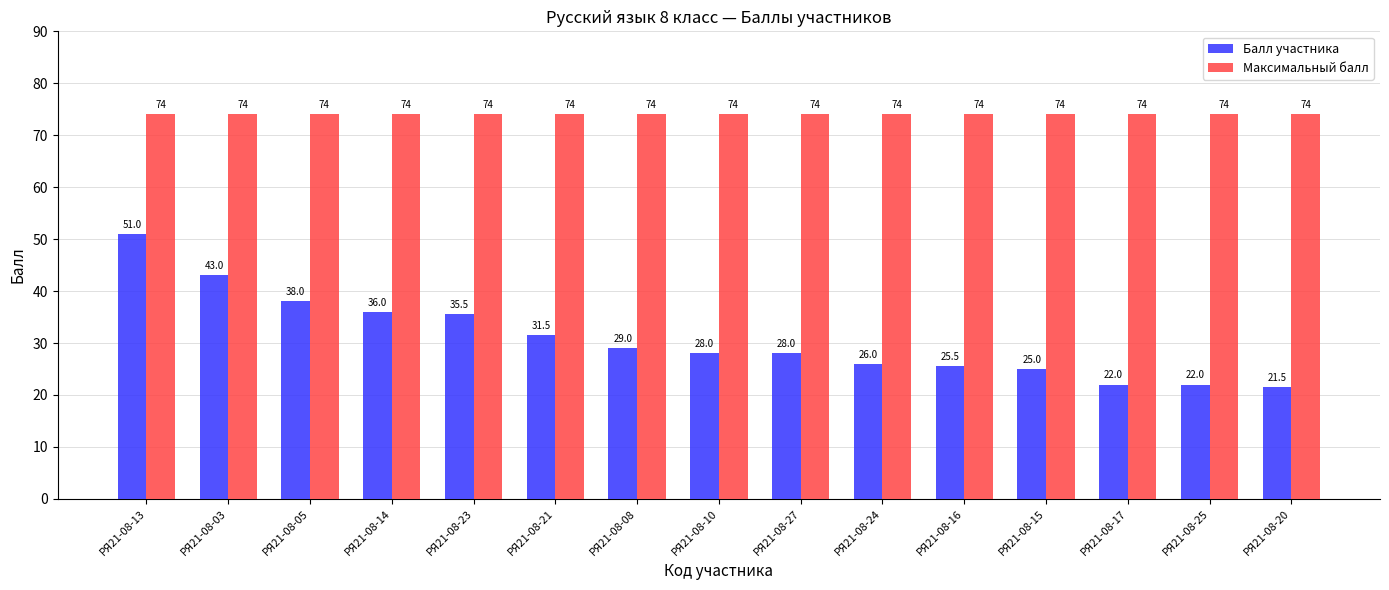

Reading right to left, transcribe all the data shown in this chart.

Балл участника: 21.5	22.0	22.0	25.0	25.5	26.0	28.0	28.0	29.0	31.5	35.5	36.0	38.0	43.0	51.0
Максимальный балл: 74.0	74.0	74.0	74.0	74.0	74.0	74.0	74.0	74.0	74.0	74.0	74.0	74.0	74.0	74.0